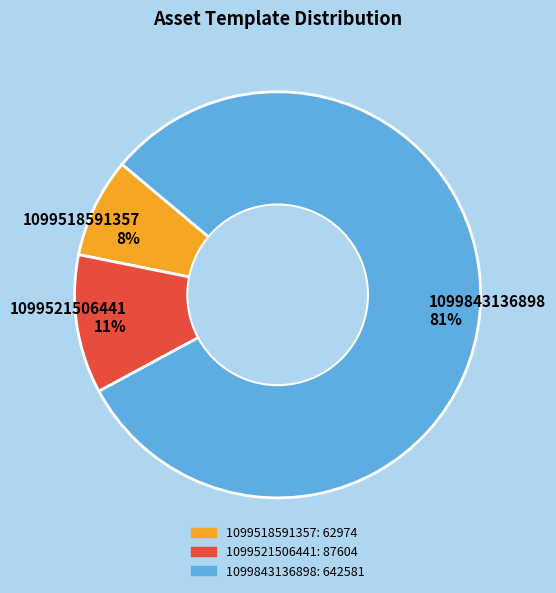

To the nearest percent, what is the difference between the 1099521506441 and 1099518591357 slice percentages?

3%